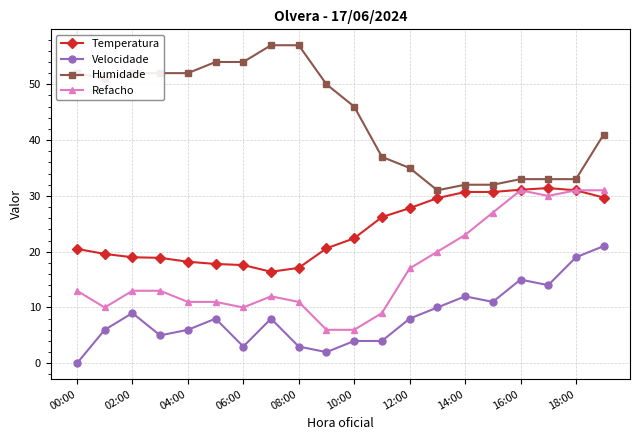

True or false: Temperatura has more than 0 interior local peaks.

True